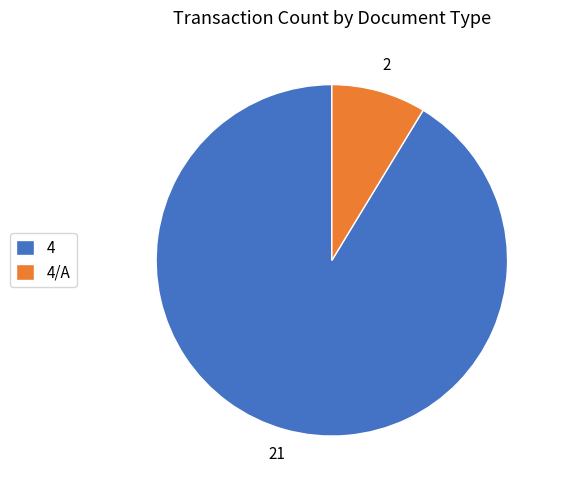

Does 4 account for over 50% of the chart?

Yes